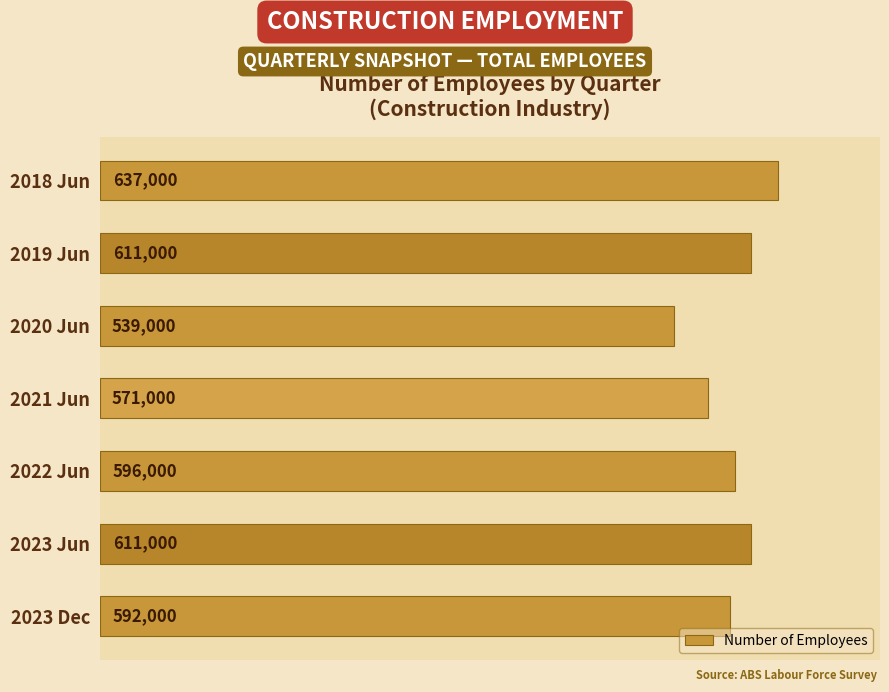

Approximately how many times larger is the value at 2023 Jun compared to 2020 Jun?

1.1